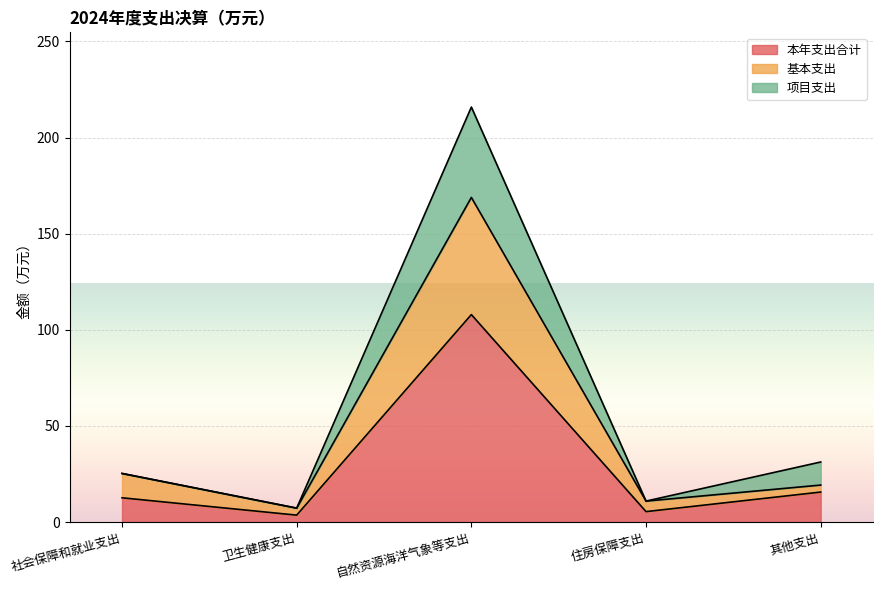

Reading right to left, transcribe the values for 本年支出合计.

其他支出=15.6	住房保障支出=5.5	自然资源海洋气象等支出=107.9	卫生健康支出=3.6	社会保障和就业支出=12.7